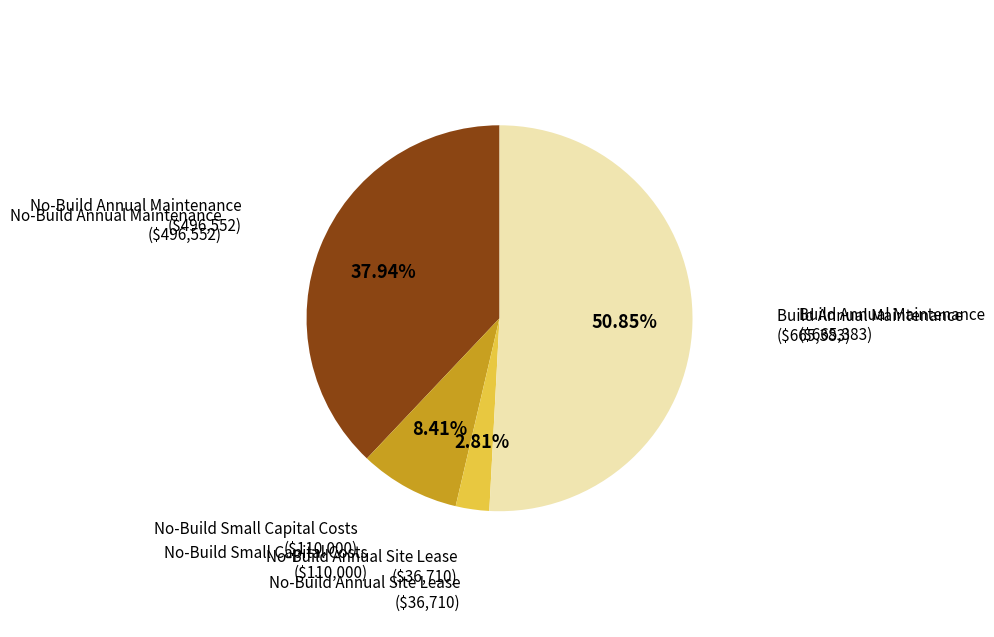

How much of the chart is everything except No-Build Annual Site Lease?

97.2%